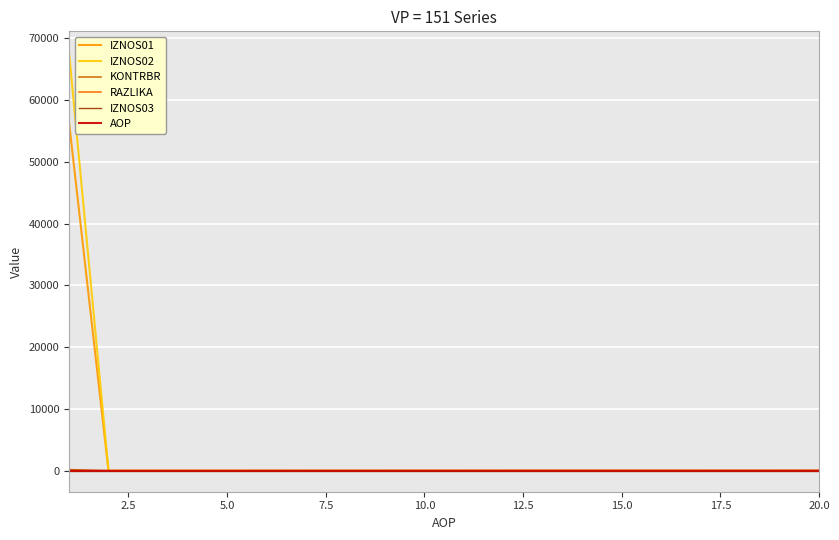

Which series has the largest range (max minus min)?

IZNOS02